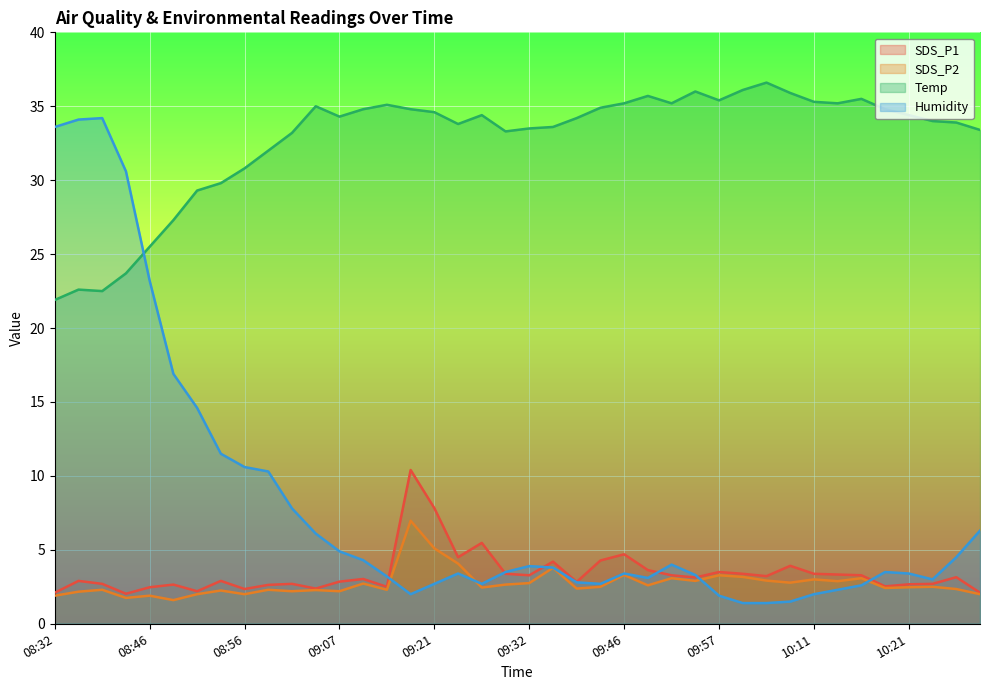

What is the label of the 1st point from the right?

10:30